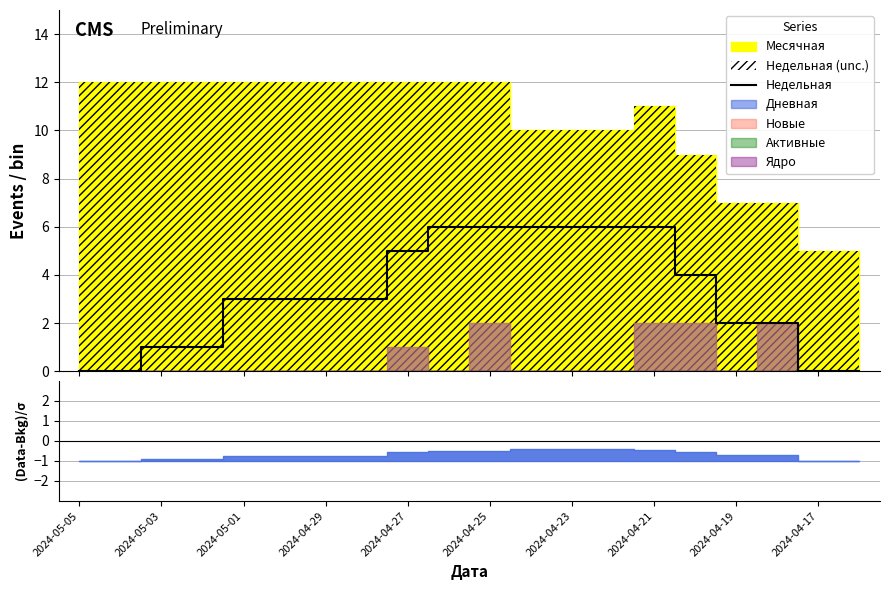

How many data points are above 3?

8